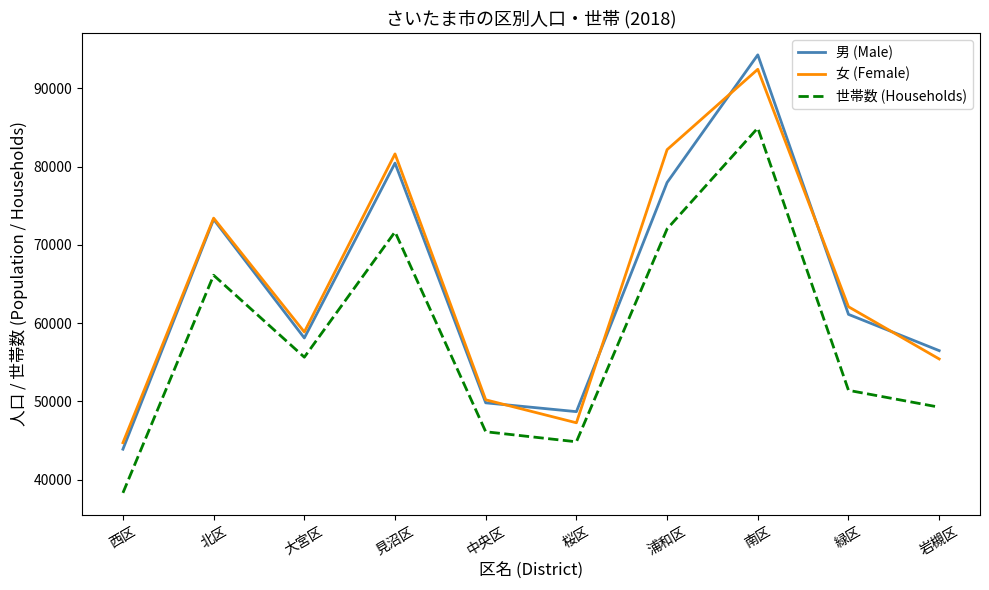

Rank the series at 岩槻区 from lowest to highest value.

世帯数 (Households), 女 (Female), 男 (Male)